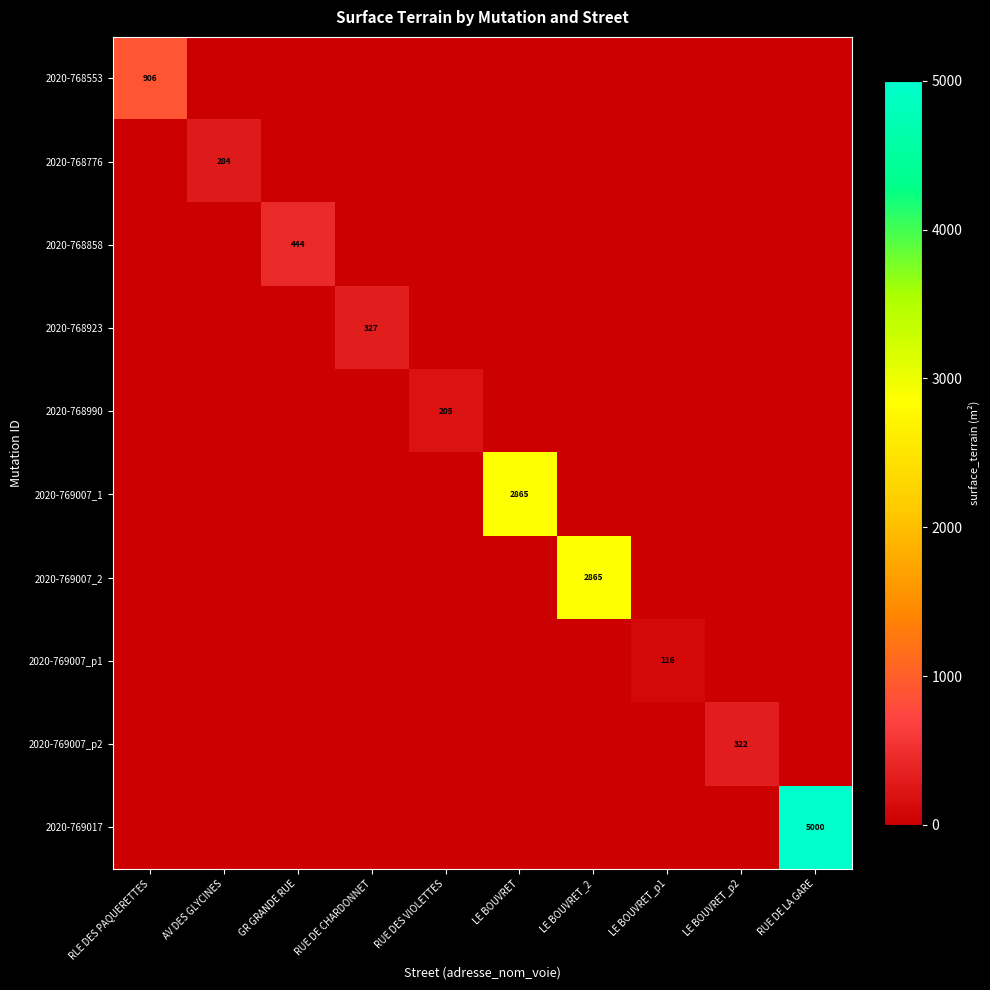

Between GR GRANDE RUE and RUE DE CHARDONNET, which series saw the biggest shift?

2020-768858